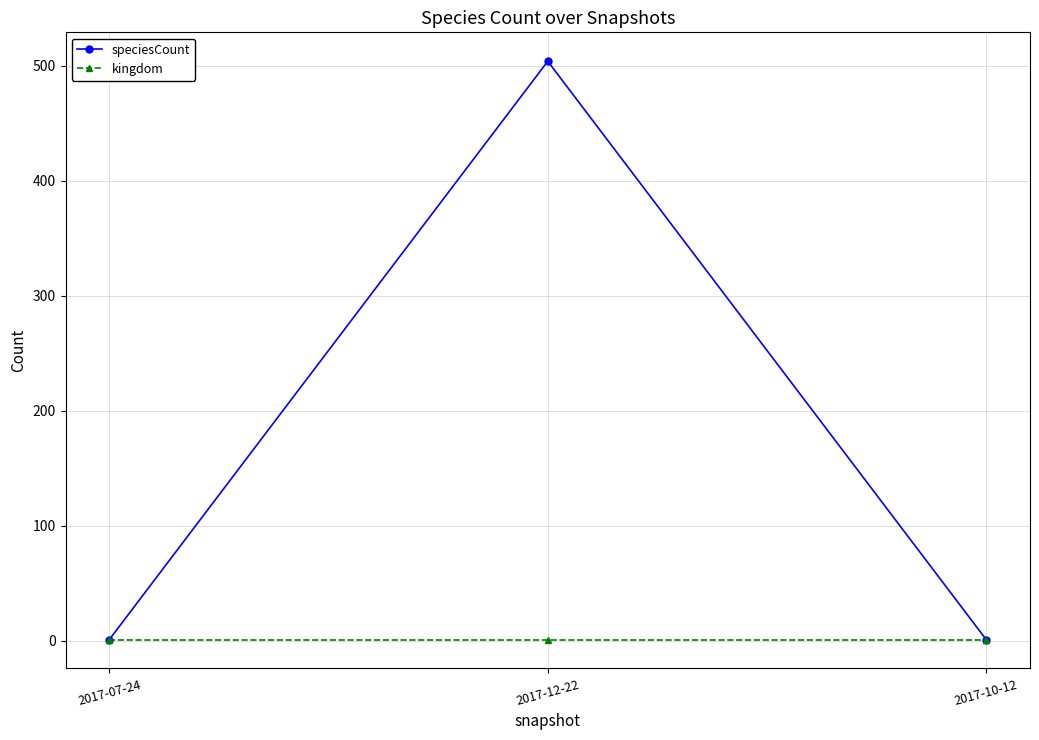

What is the label of the 1st point from the left?

2017-07-24